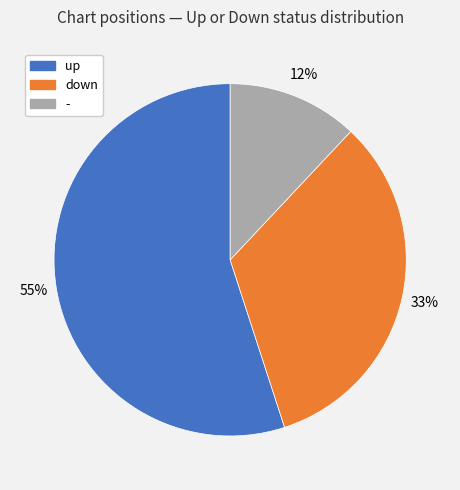

Is there any slice that represents more than half of the pie?

Yes